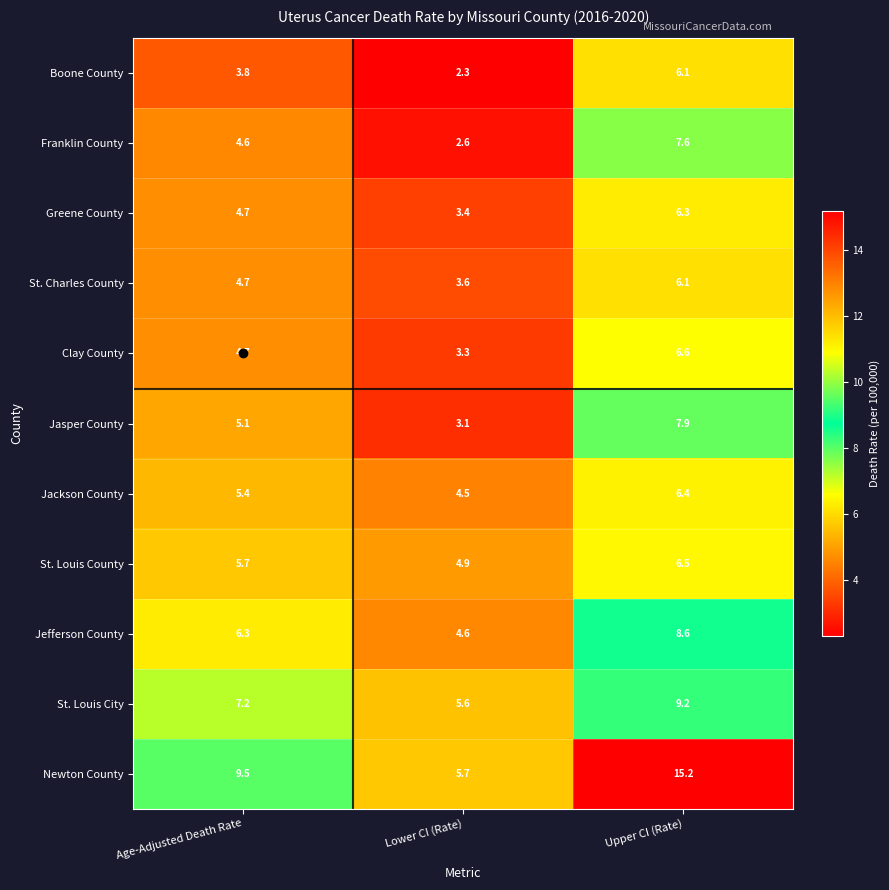

What is the total value across all series at Lower CI (Rate)?

43.6